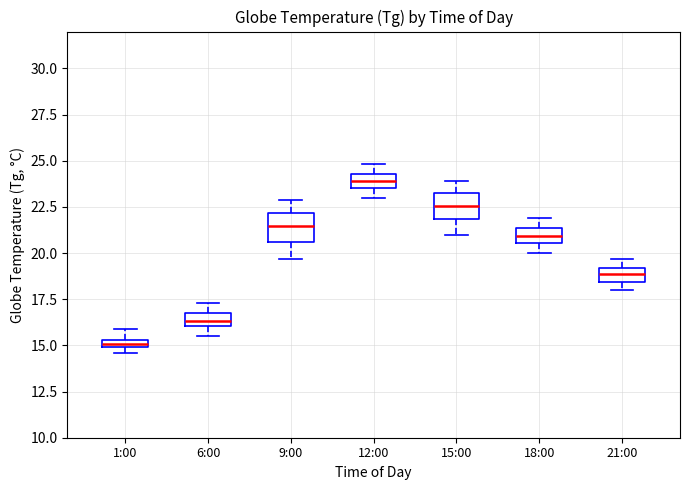

Which box has the lowest median line?

1:00